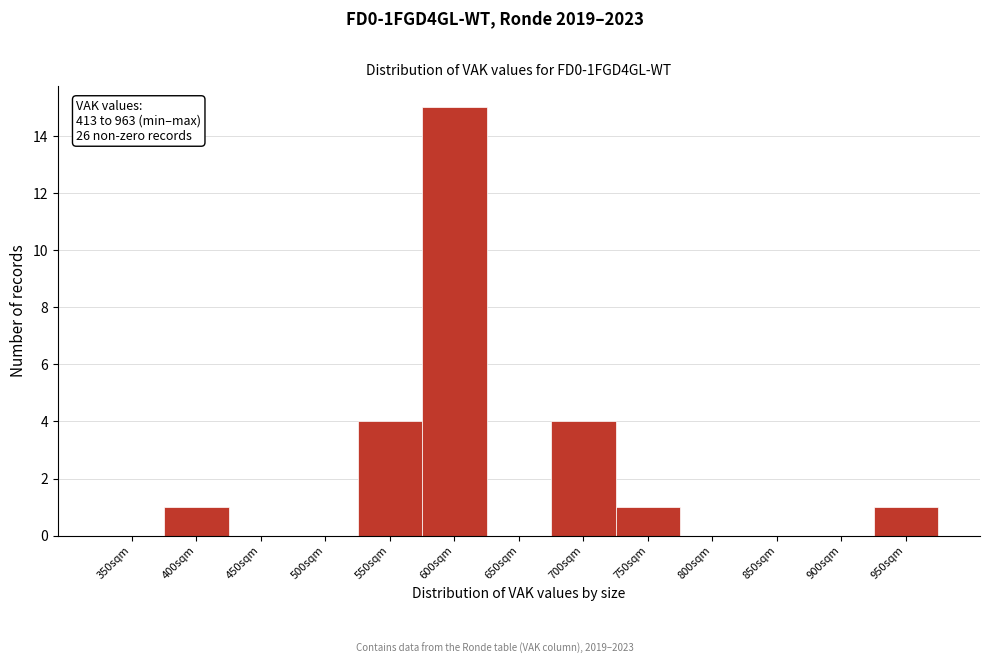

Reading left to right, extract all data points from this chart.

350sqm=0	400sqm=1	450sqm=0	500sqm=0	550sqm=4	600sqm=15	650sqm=0	700sqm=4	750sqm=1	800sqm=0	850sqm=0	900sqm=0	950sqm=1